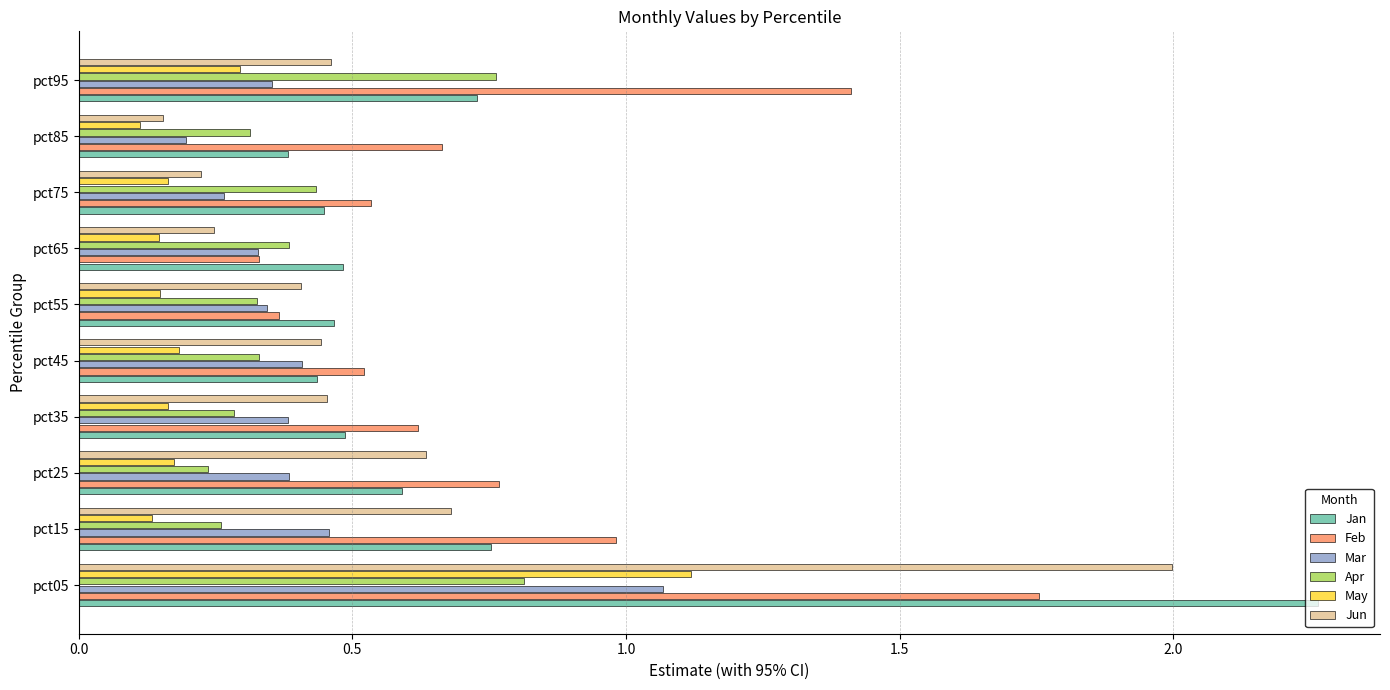

Which category has the highest value in the Mar series?

pct05